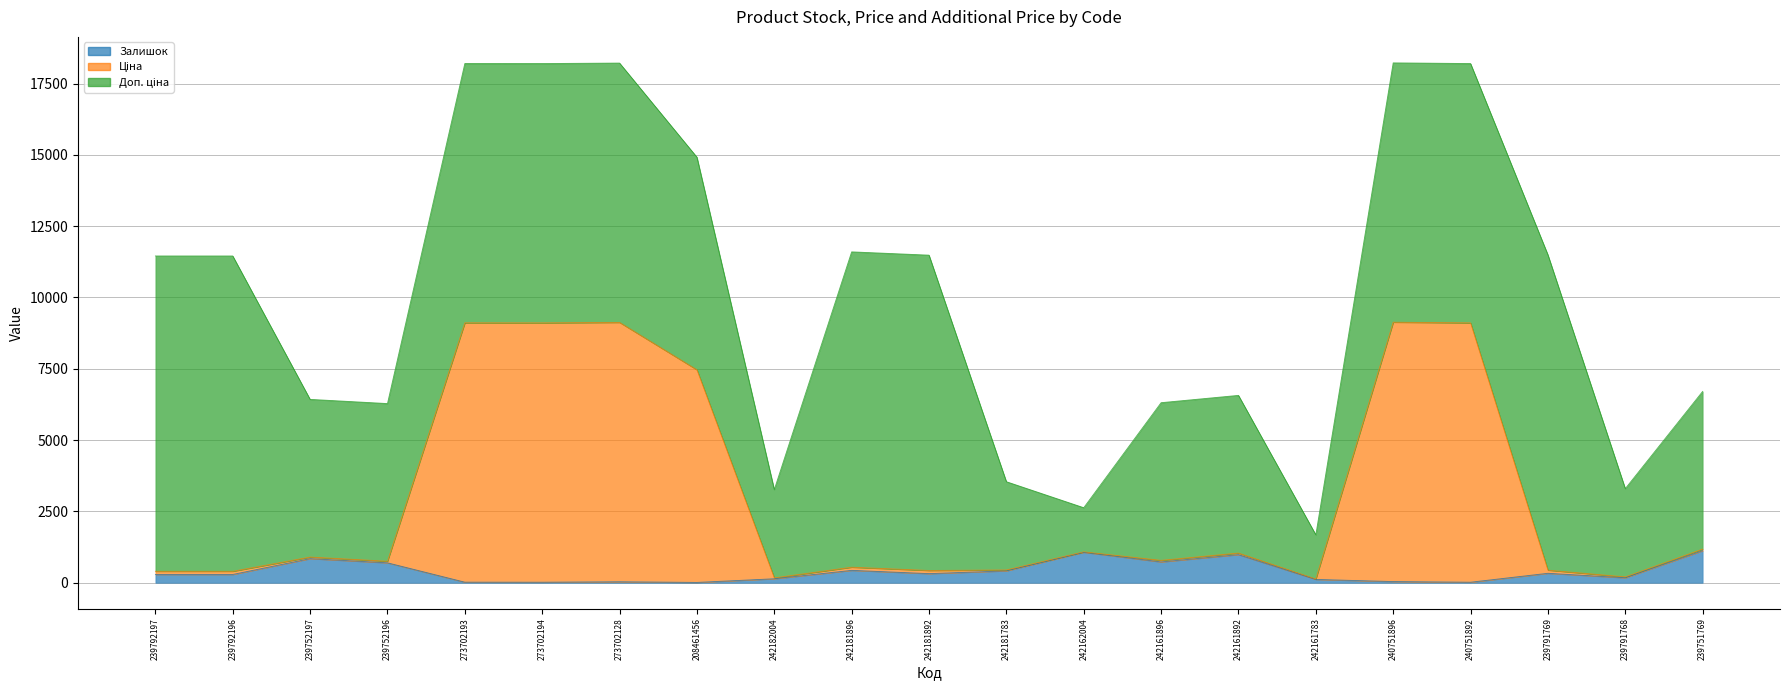

What is the label of the 9th point from the left?

242182004